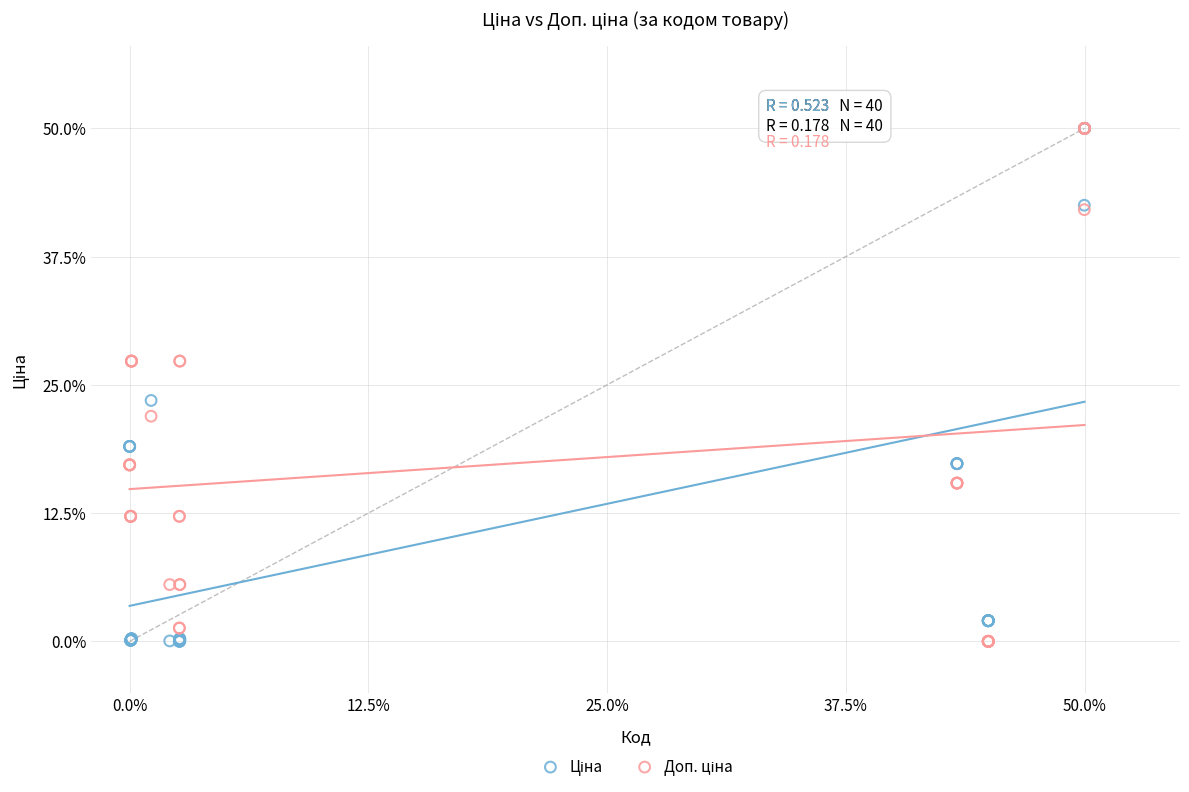

Across all series, what Y value is closest to 25?

23.5